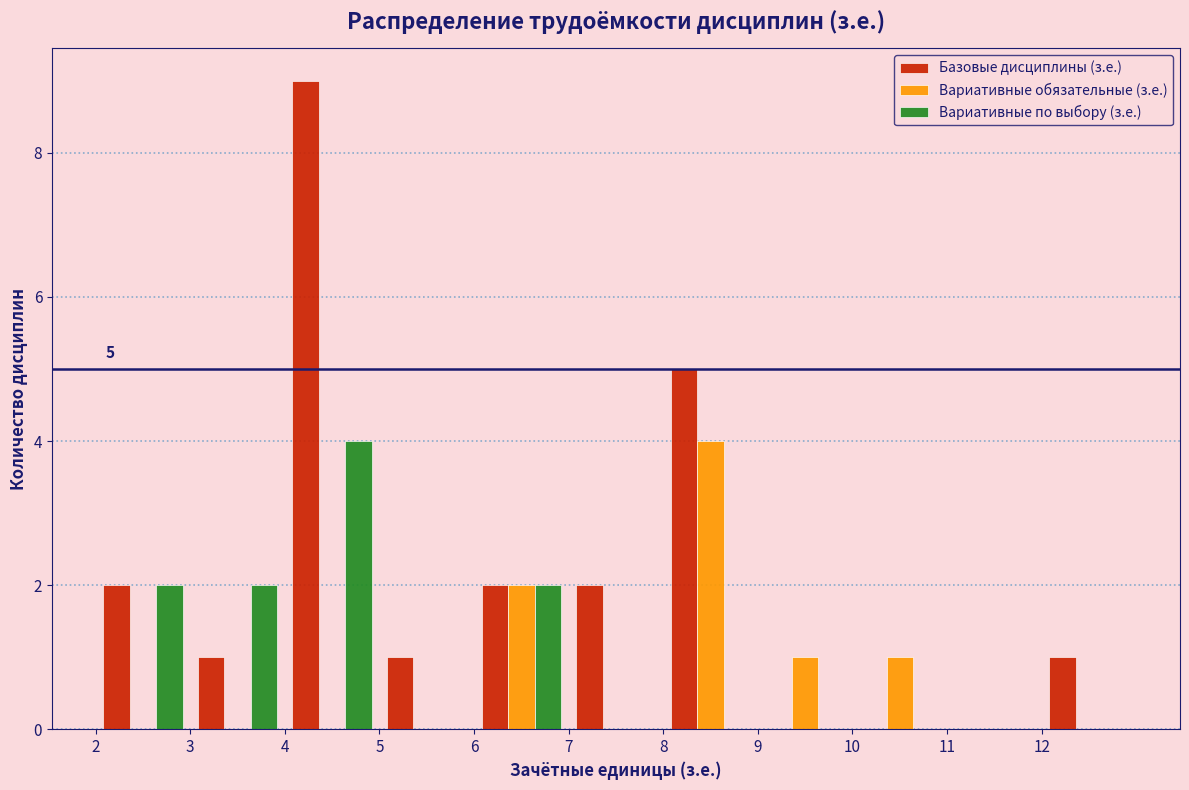

In the Вариативные по выбору (з.е.) series, which range on the x-axis has the tallest bar?

4 to 5